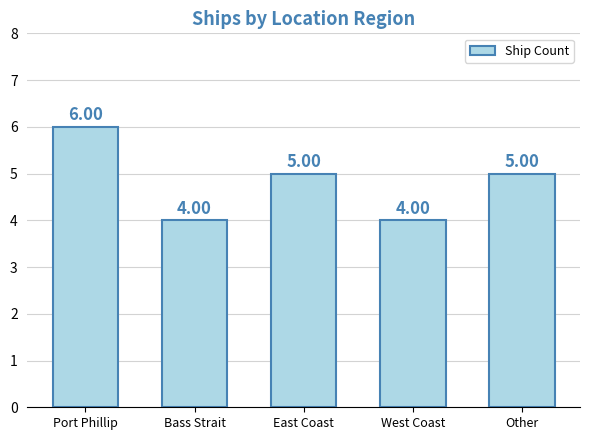

Reading left to right, list all the values displayed in this chart.

Port Phillip=6	Bass Strait=4	East Coast=5	West Coast=4	Other=5